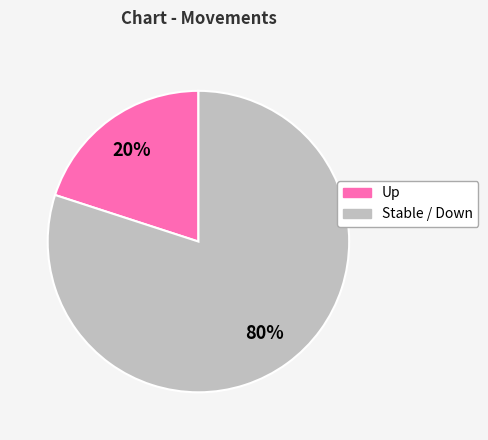

To the nearest percent, what is the difference between the largest and smallest slice percentages?

60%